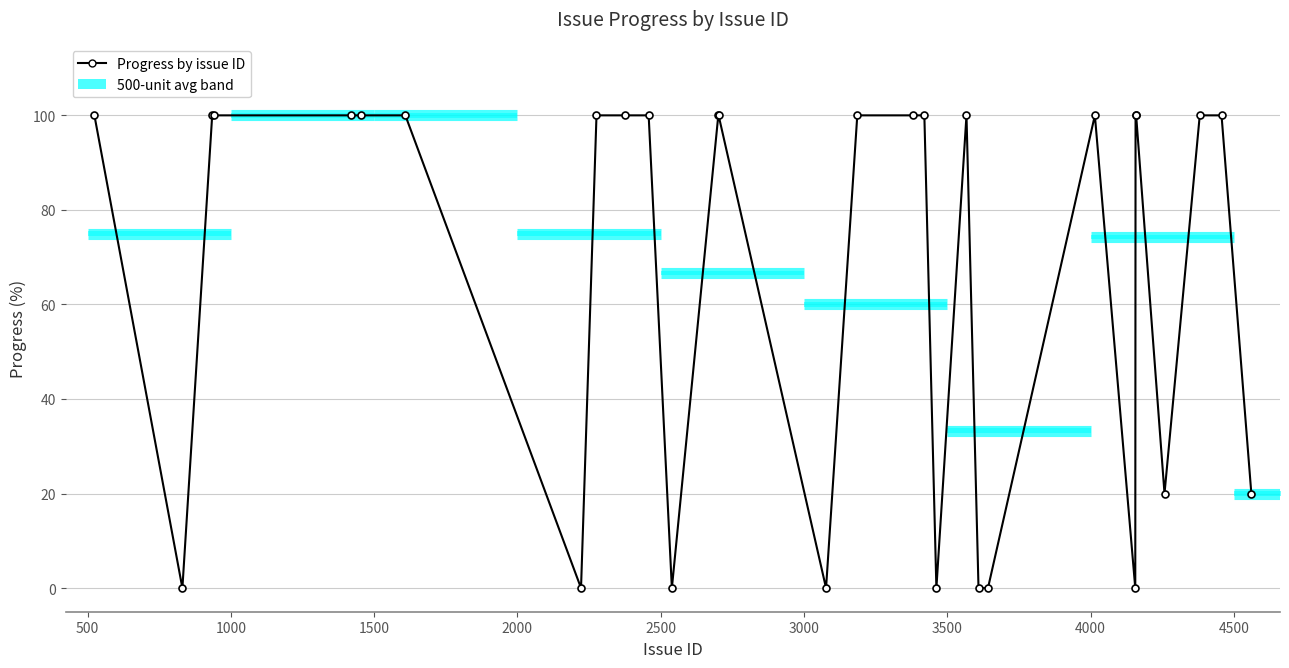

True or false: the data shows 179 at 4000.

False